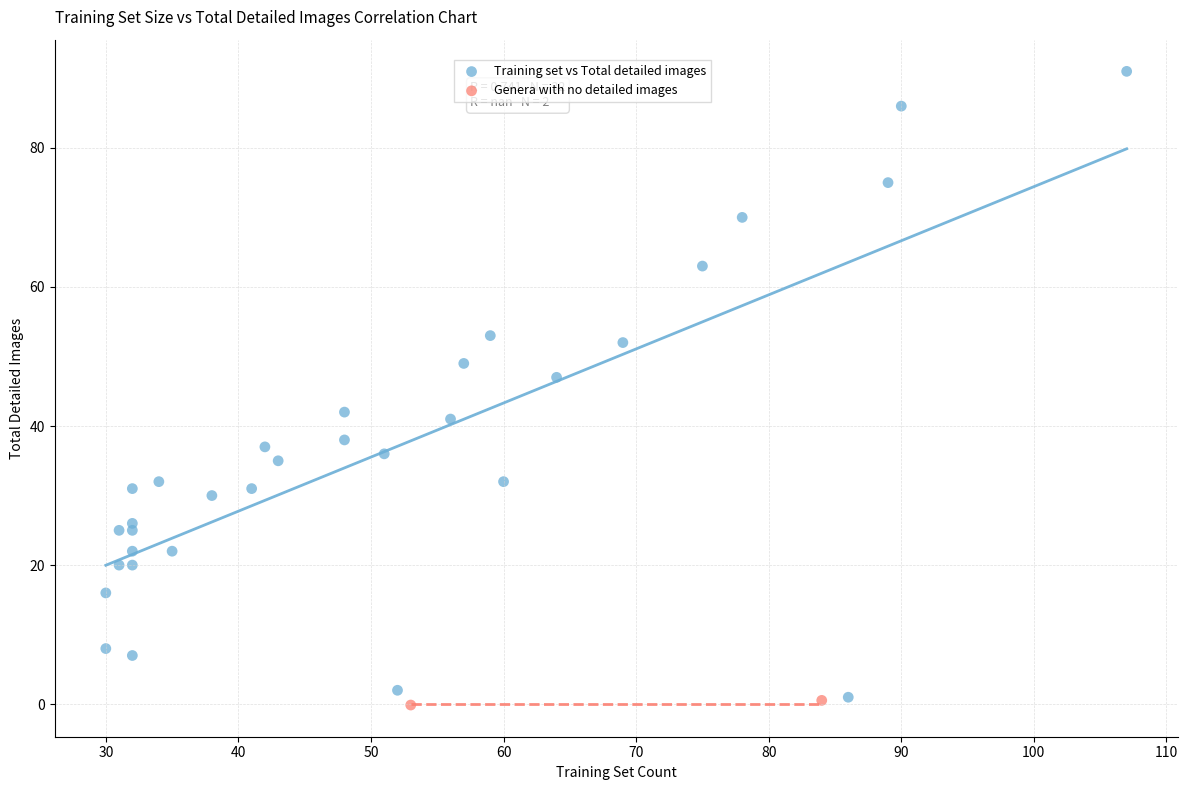

Which series contains the highest Y value?

Training set vs Total detailed images